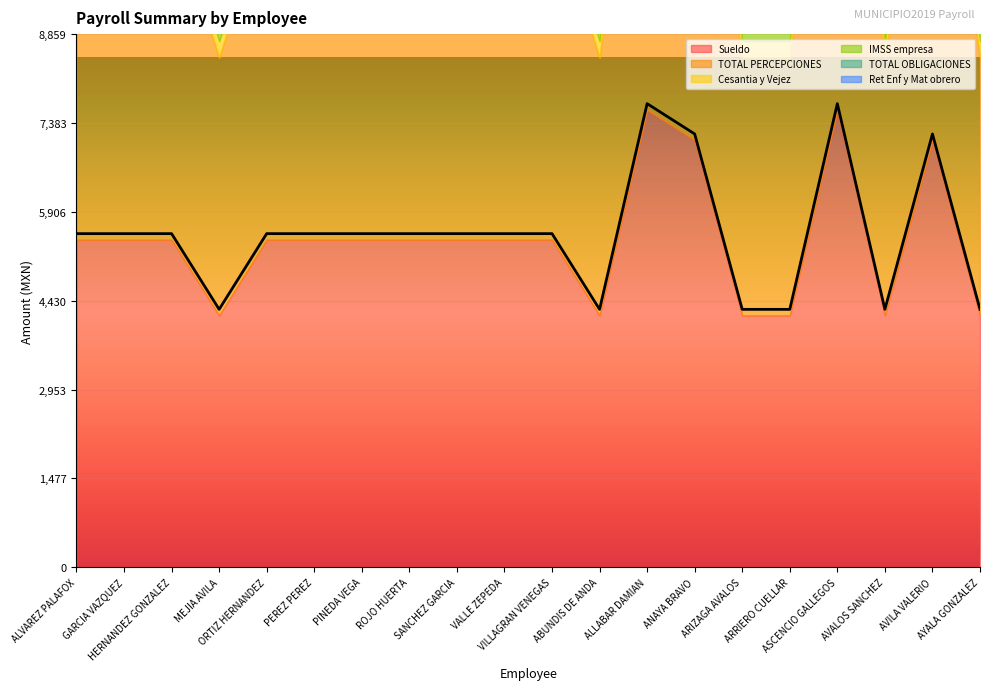

Which series has the largest range (max minus min)?

Sueldo